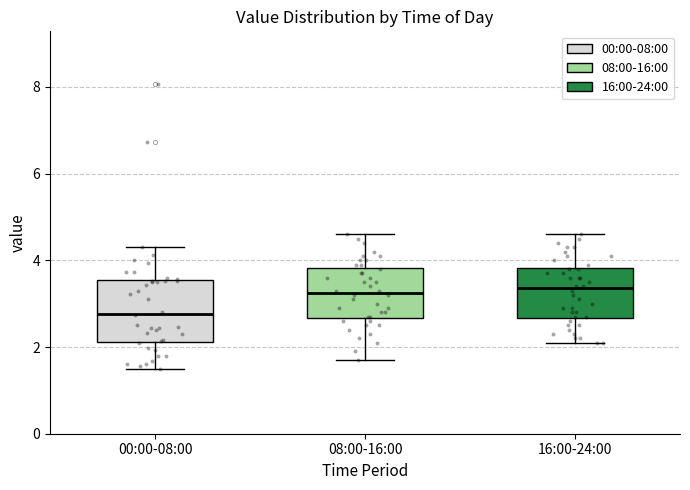

Reading left to right, transcribe this box plot: for each box, give where its median line is, the range the box spans, and where its two whiskers end, as read against the y-axis. The values are not printed on the chart, so give them approximately, as read against the axis.

00:00-08:00: median 2.8, box 2.2 to 3.6, whiskers 1.6 to 4.4
08:00-16:00: median 3.2, box 2.6 to 3.8, whiskers 1.8 to 4.6
16:00-24:00: median 3.4, box 2.6 to 3.8, whiskers 2.2 to 4.6